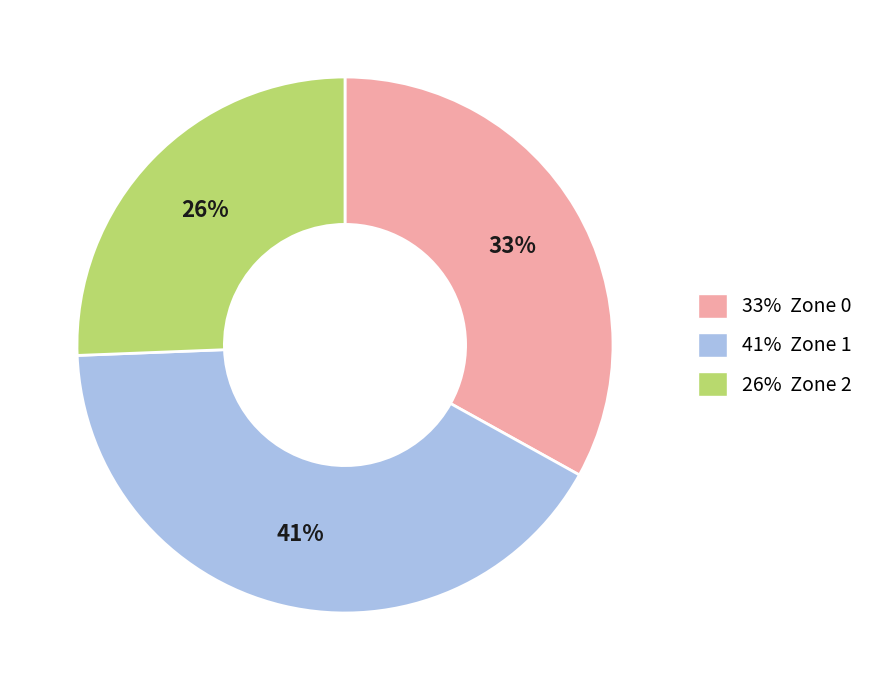

Which category has the smallest portion of the pie?

26% Zone 2